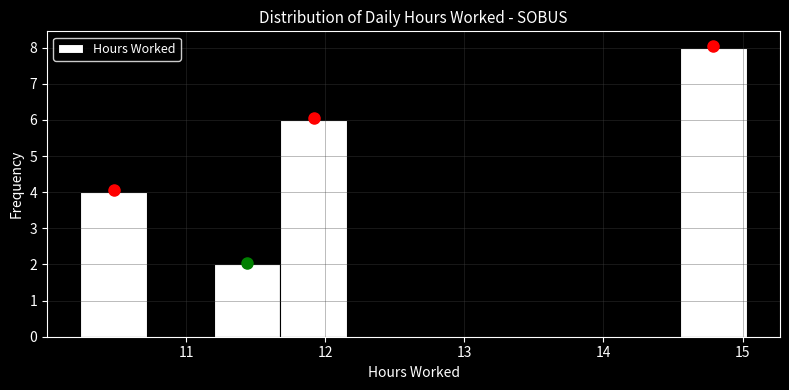

Over which range of the x-axis is the bar tallest?

14.6 to 15.0